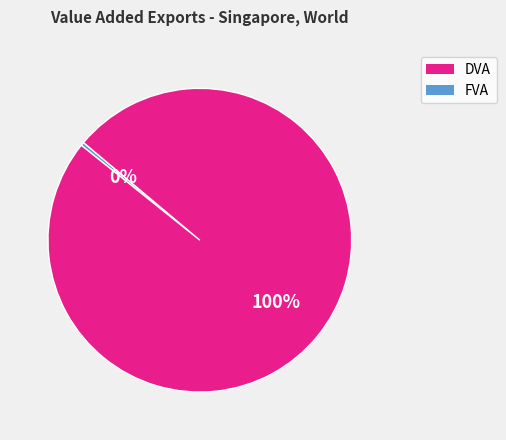

To the nearest percent, what is the average slice percentage?

50%